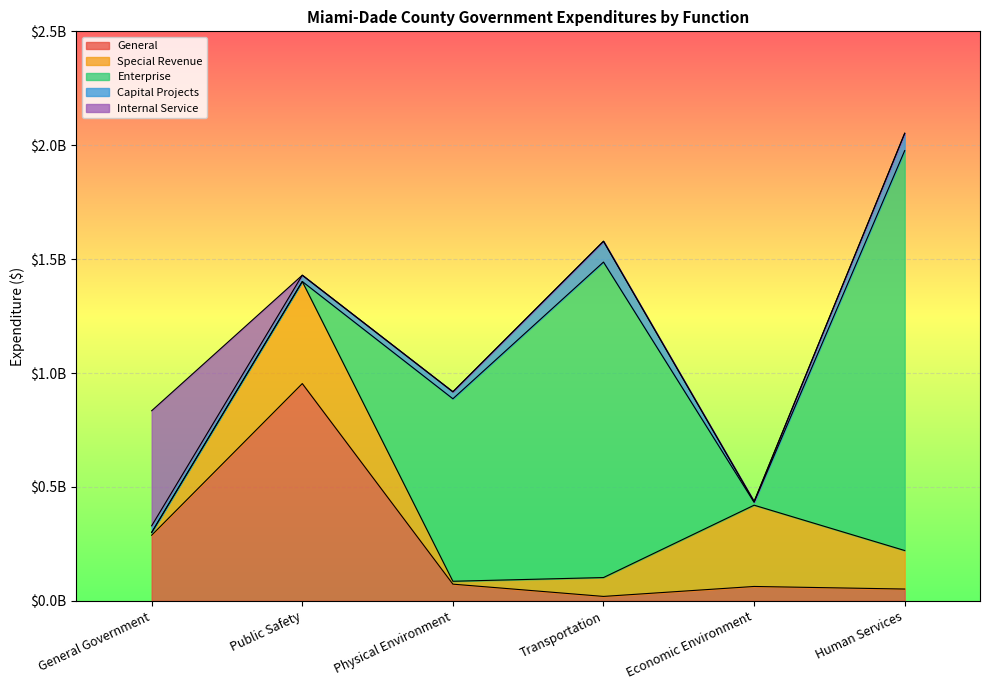

Which series has the largest total across all categories?

Enterprise